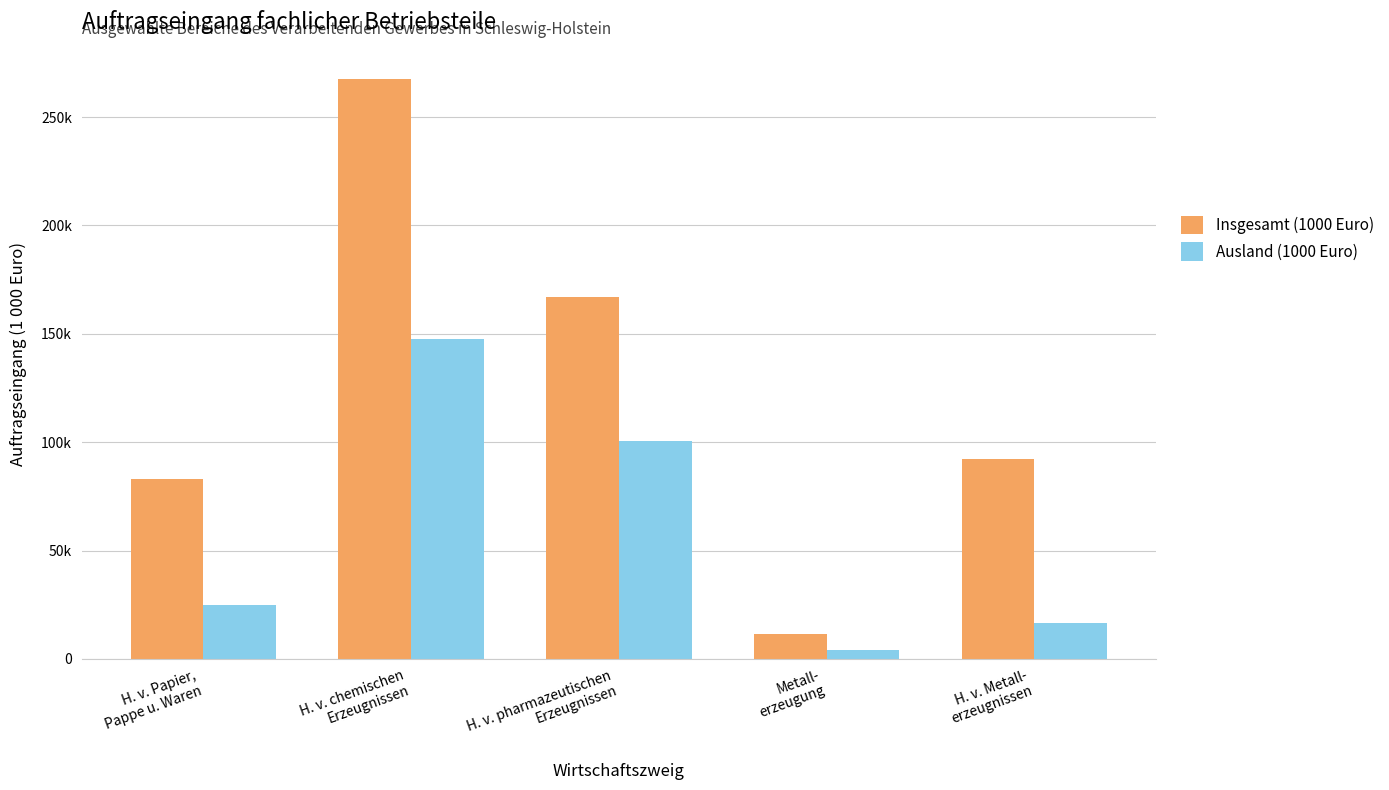

Does the chart contain stacked bars?

No